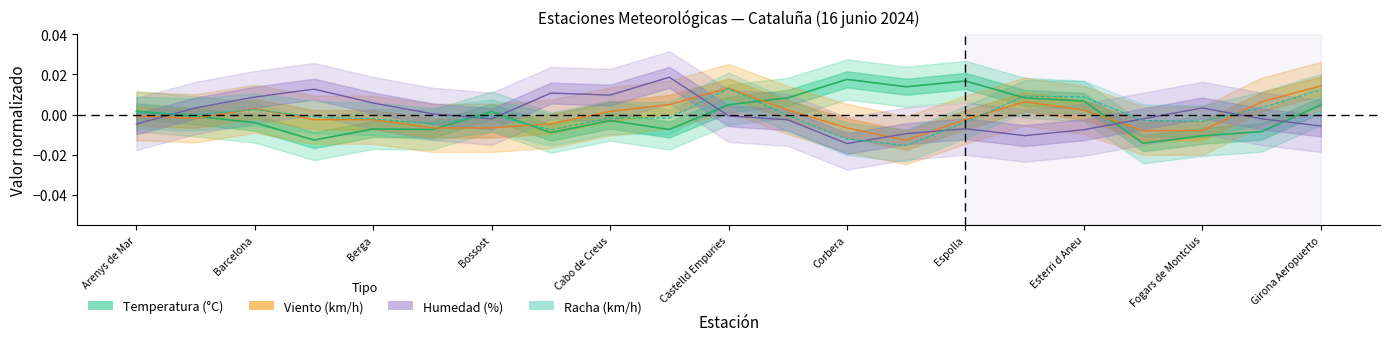

How many values in Humedad (%) are above zero?

9